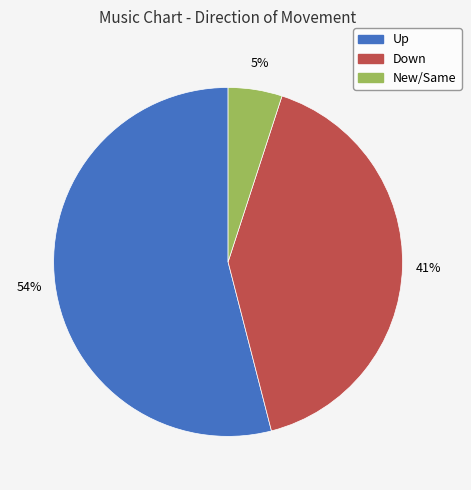

To the nearest percent, what is the difference between the largest and smallest slice percentages?

49%